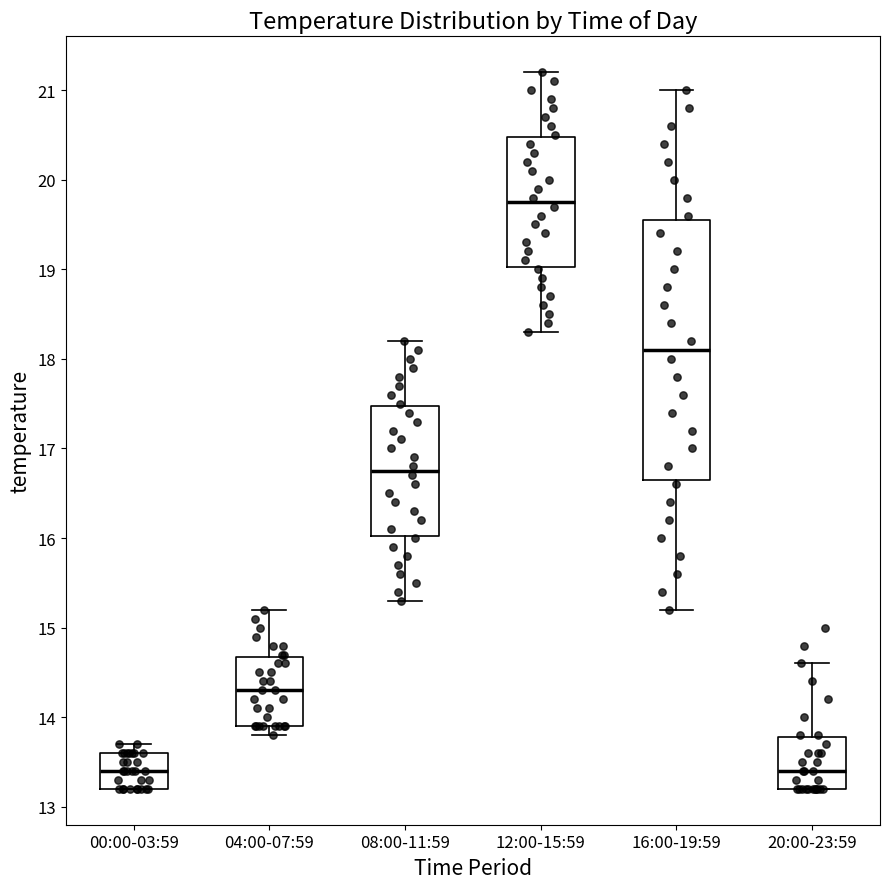

Which box's median line is the highest?

12:00-15:59